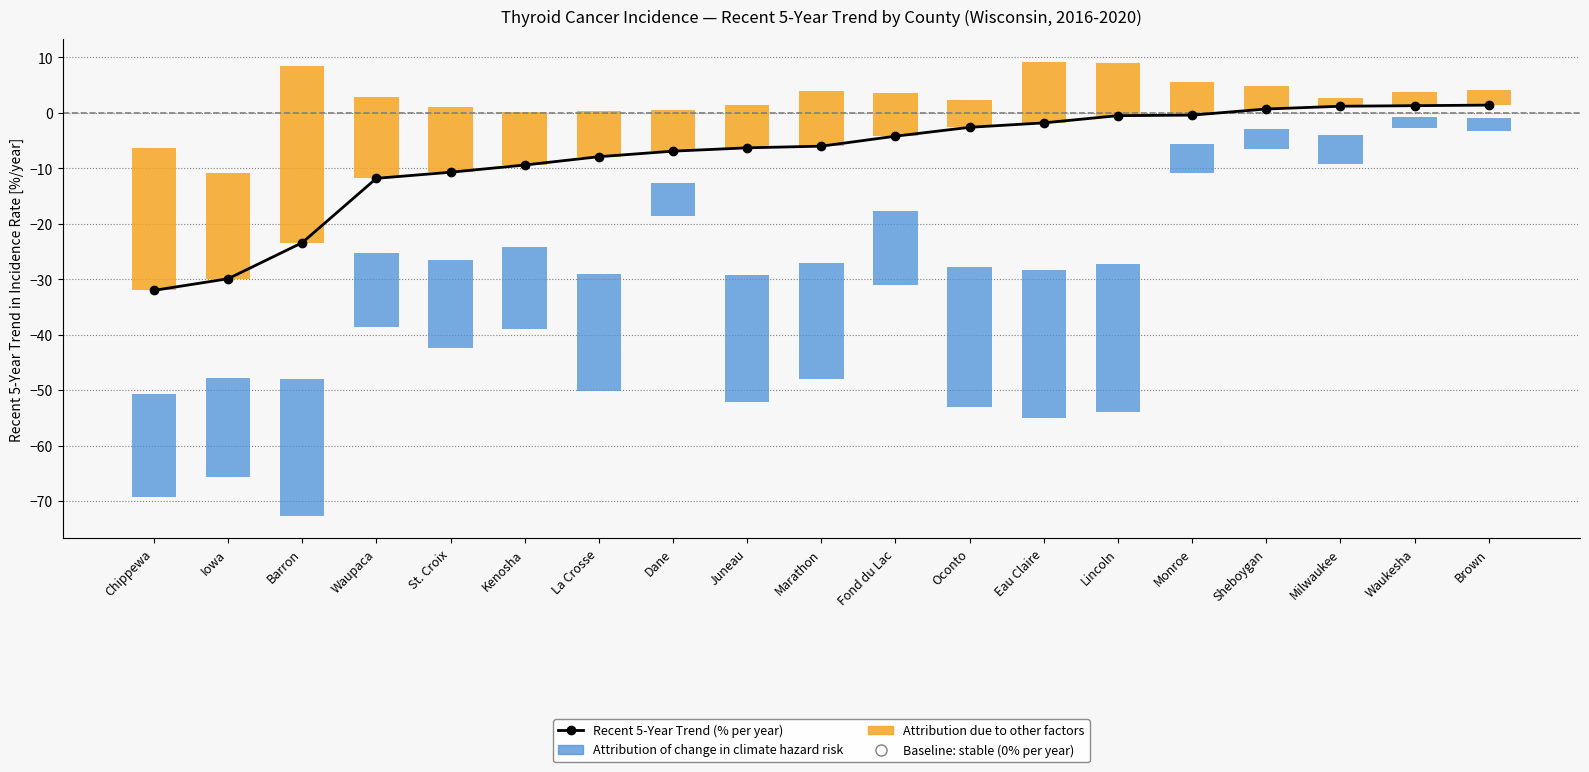

Is it true that Attribution due to other factors (upper CI range) equals 3.9 at Marathon?

False